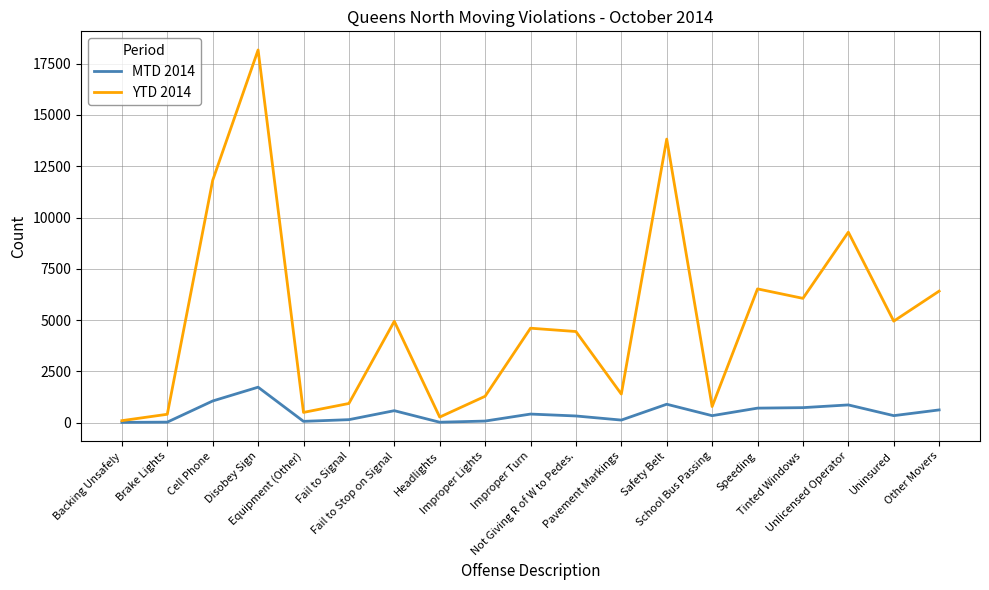

Which series changed the most between Not Giving R of W to Pedes. and Pavement Markings?

YTD 2014